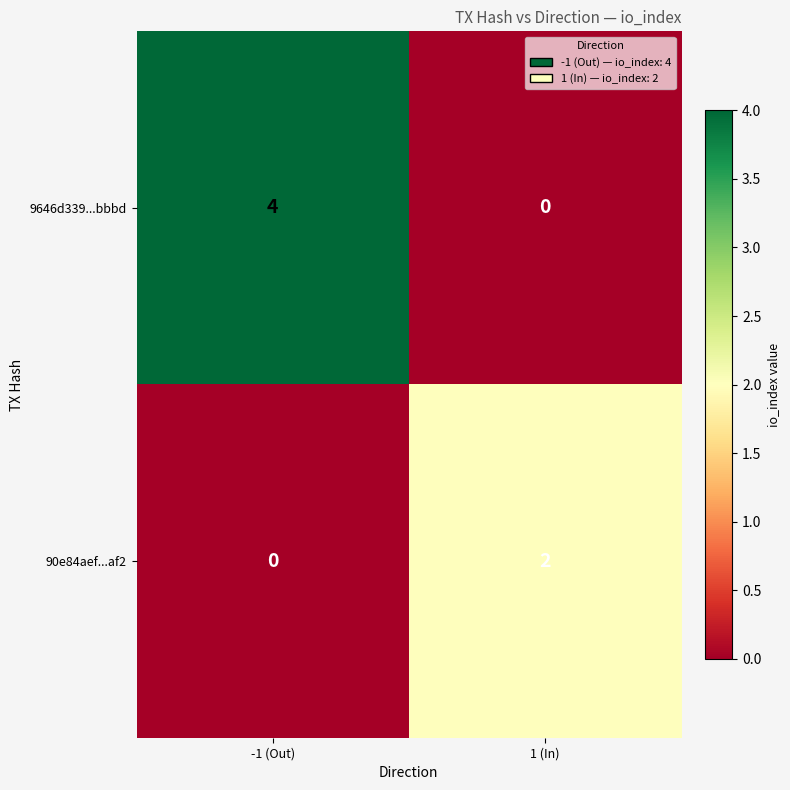

Which series has the largest range (max minus min)?

9646d339...bbbd